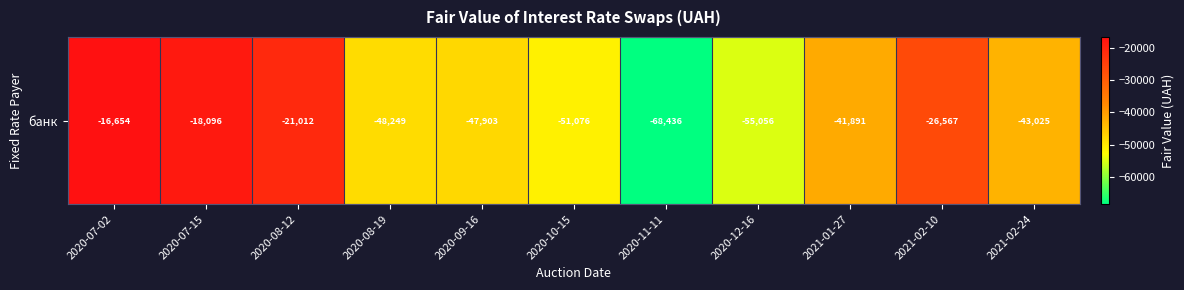

At which category does the chart reach its minimum across all series?

2020-11-11